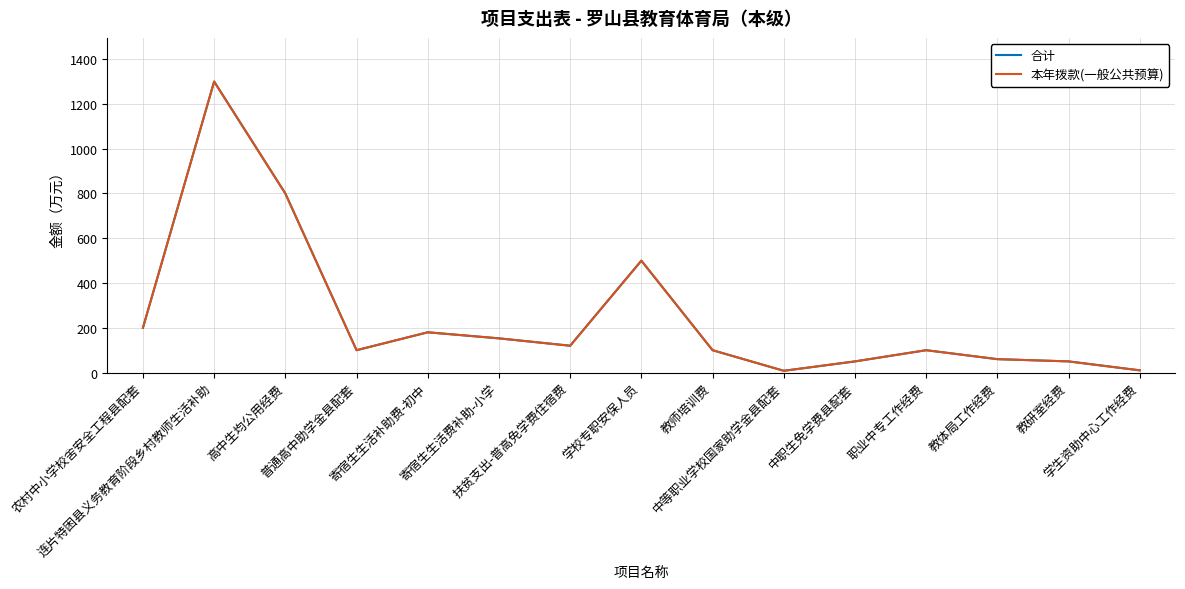

What is the average value of the 合计 series?

248.7